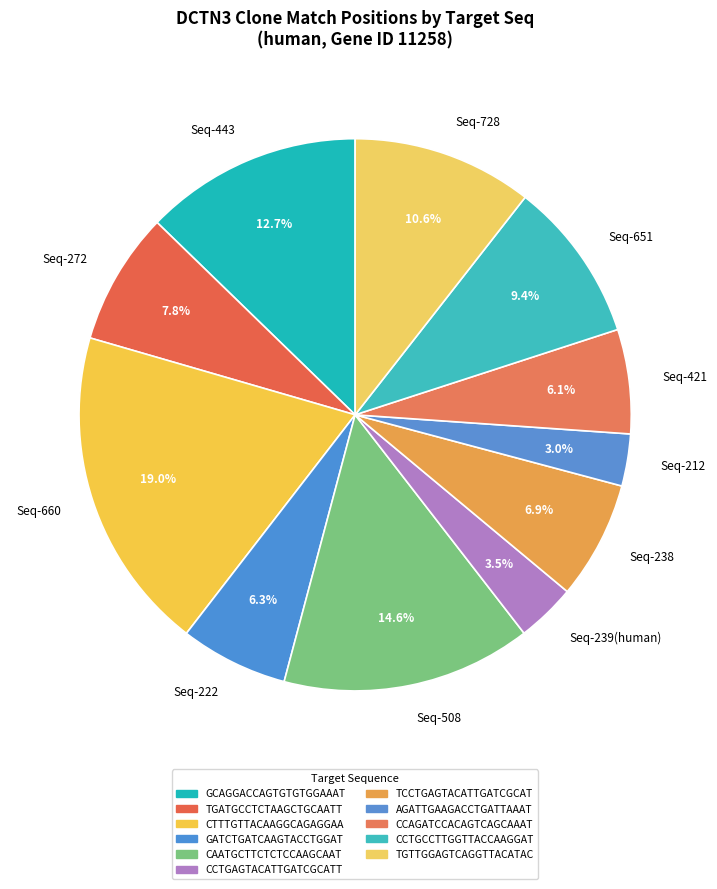

Is there any slice that represents more than half of the pie?

No